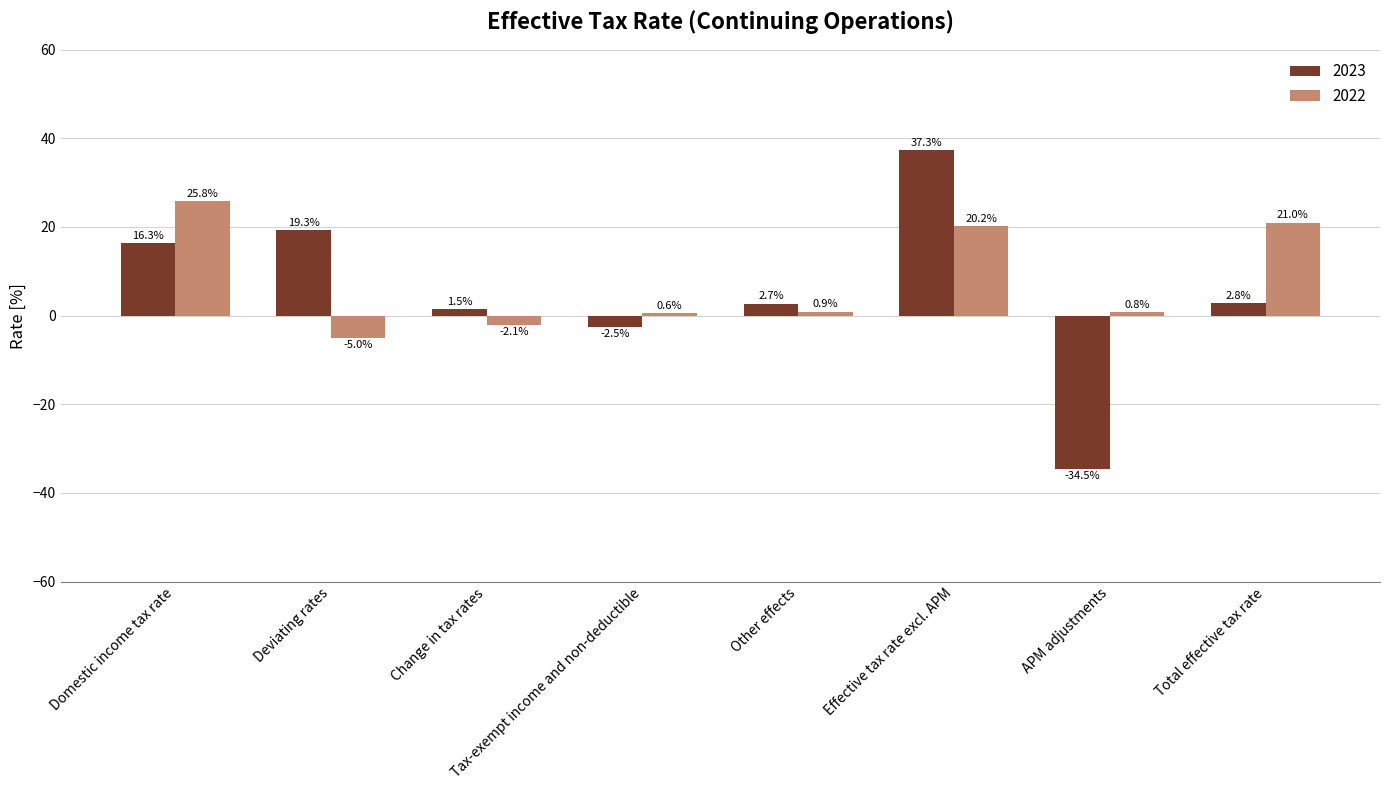

What is the difference between the maximum and minimum values in the 2023 series?

71.8